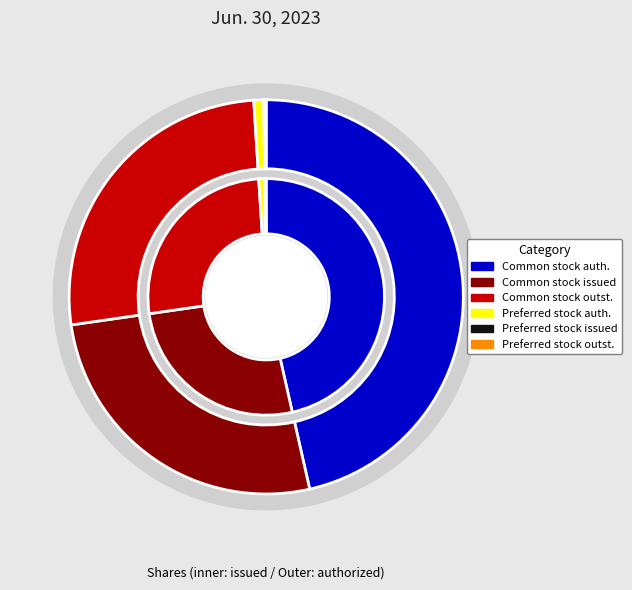

The Common stock, shares authorized slice represents 47% of the pie. True or false?

True